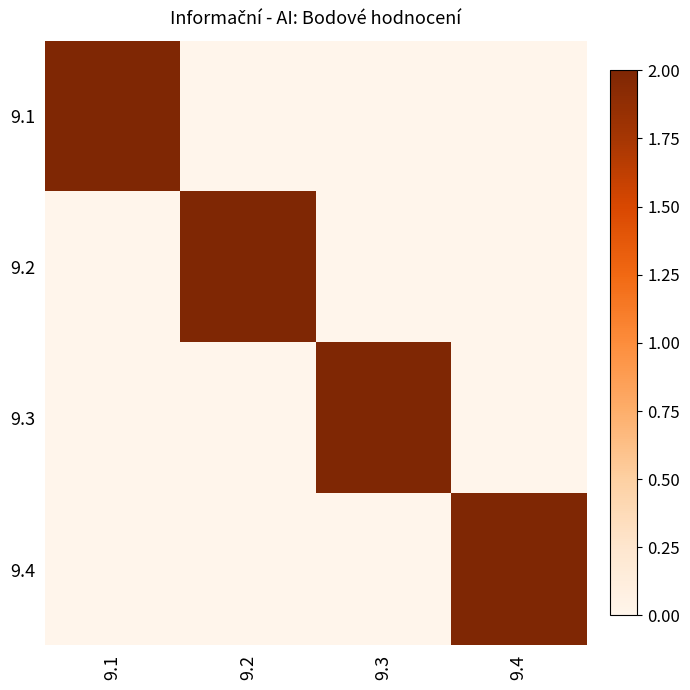

How many positive values does the 9.3 series have?

1